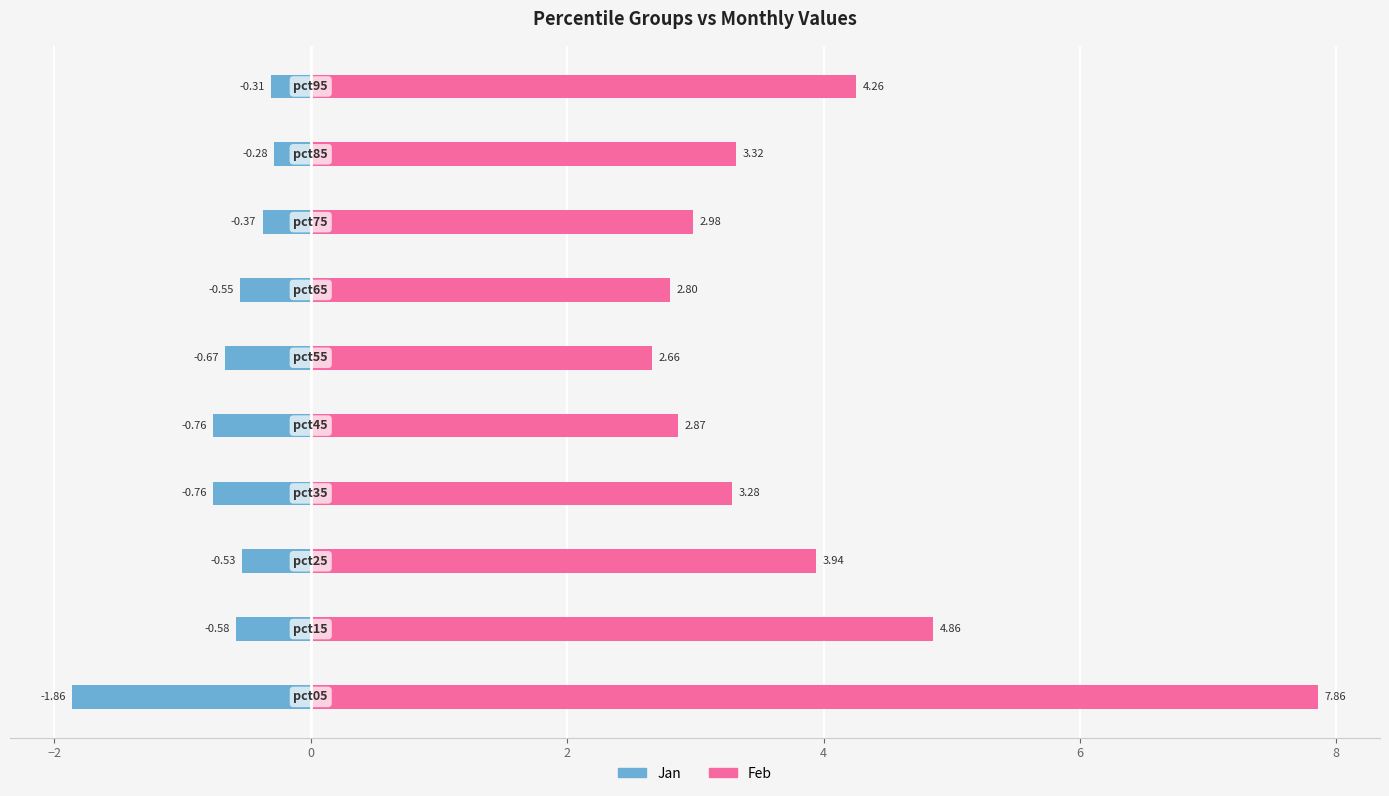

What is the value of the Jan bar at the 7th from the left?

-0.5